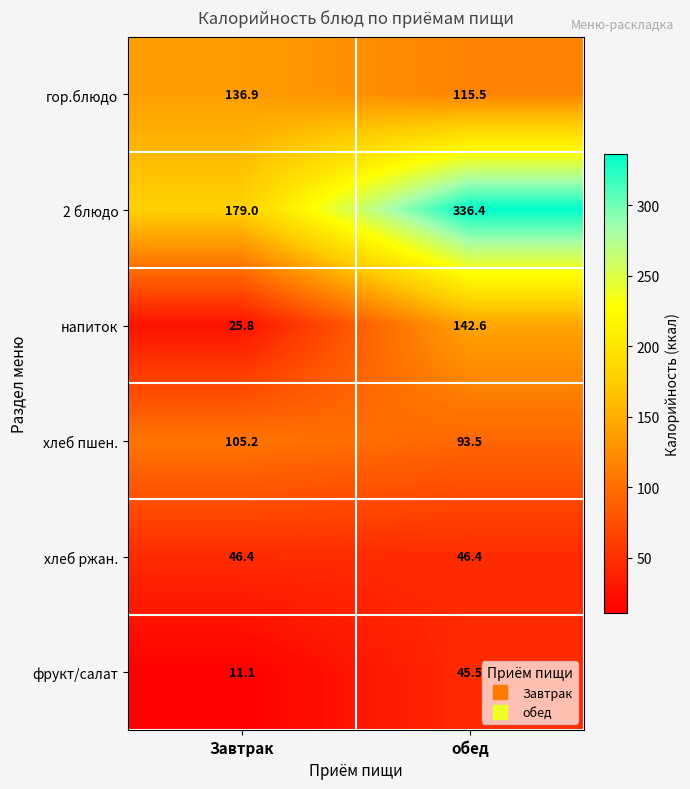

At which category is the sum across all series the highest?

обед